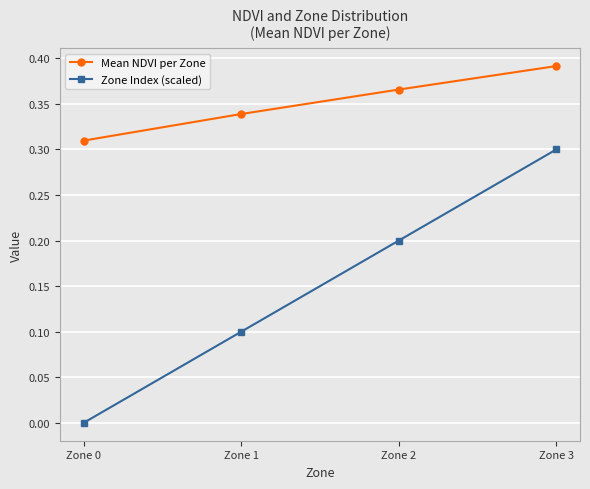

True or false: Zone Index (scaled) and Mean NDVI per Zone cross at least once.

False